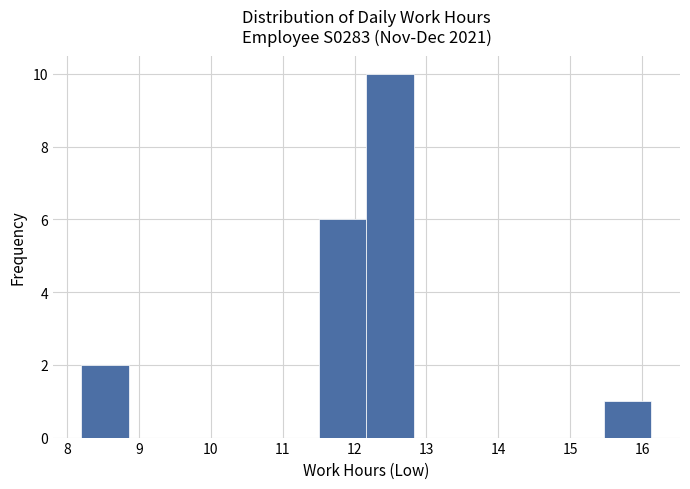

Reading left to right, transcribe this chart: for each bar, give the range it covers on the x-axis and its height. Neither the bar edges nor the heights are printed on the chart, so give them approximately, as read against the axes.

8.2 to 8.9: 2
8.9 to 9.5: 0
9.5 to 10.2: 0
10.2 to 10.8: 0
10.8 to 11.5: 0
11.5 to 12.2: 6
12.2 to 12.8: 10
12.8 to 13.5: 0
13.5 to 14.1: 0
14.1 to 14.8: 0
14.8 to 15.5: 0
15.5 to 16.1: 1